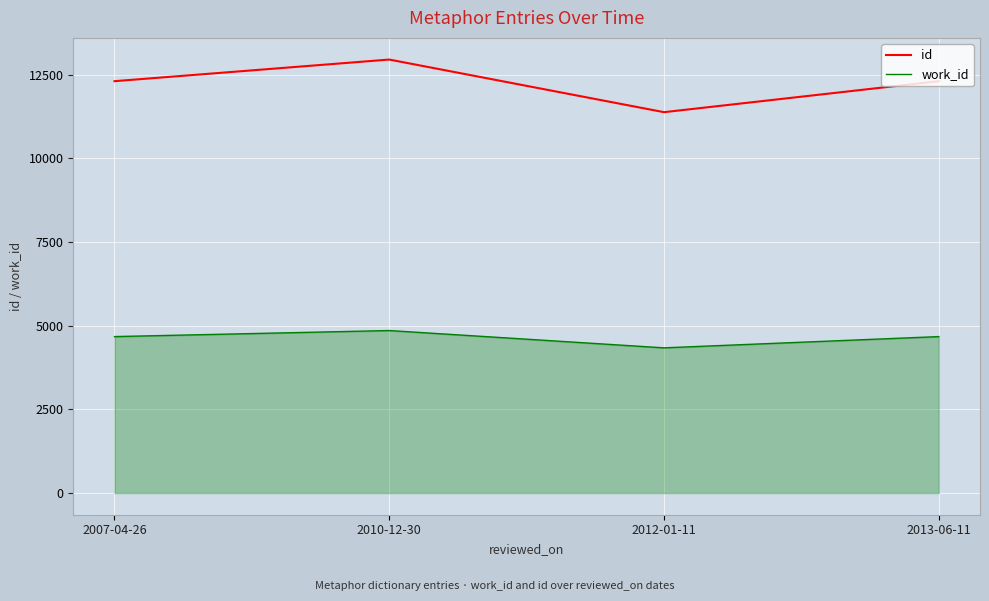

What is the maximum value shown in the chart?

12953